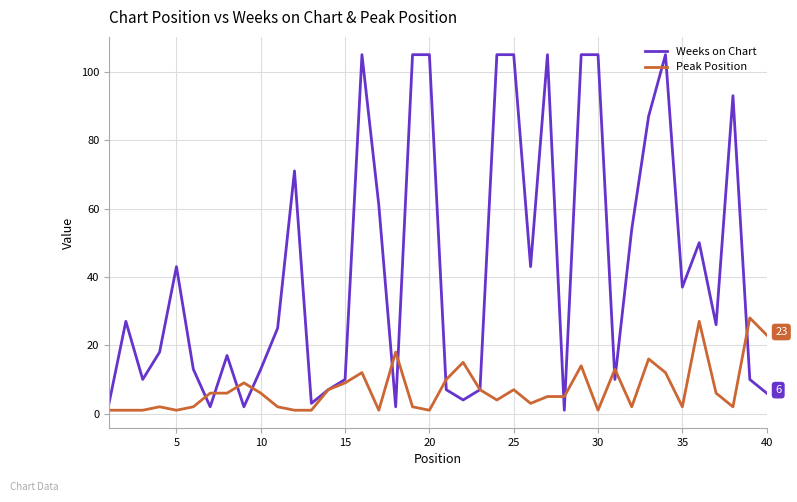

Which series has the largest range (max minus min)?

Weeks on Chart